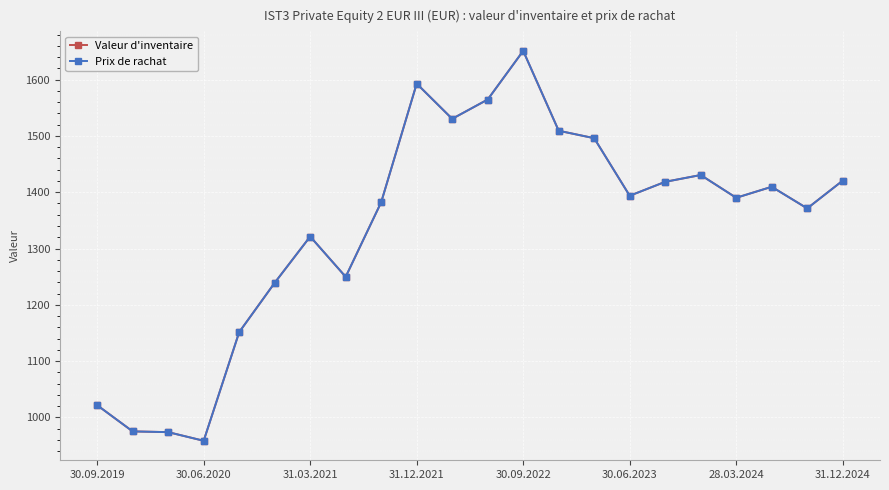

Is this an area chart (filled region under the line)?

No